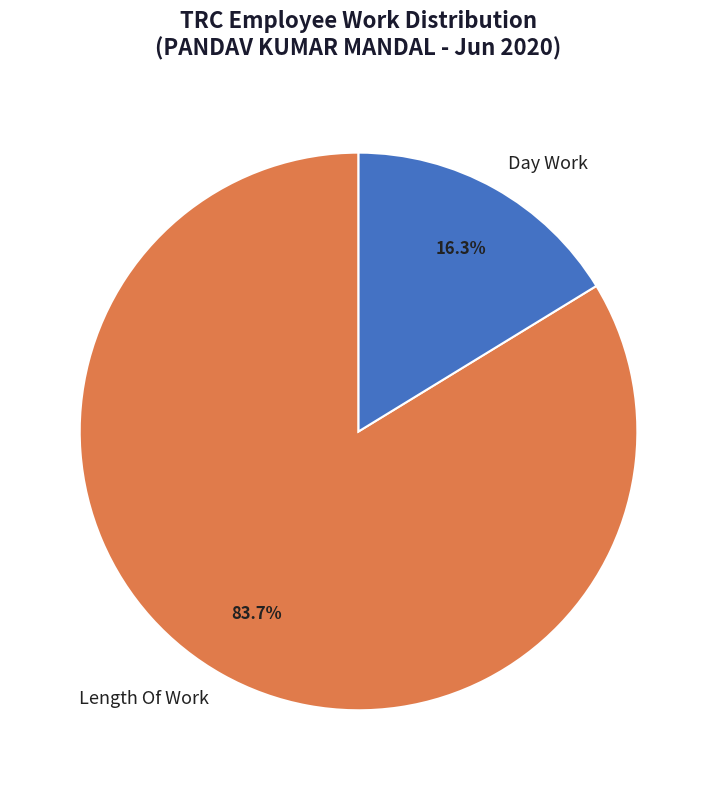

Is it true that Length Of Work is 99% of the pie?

False